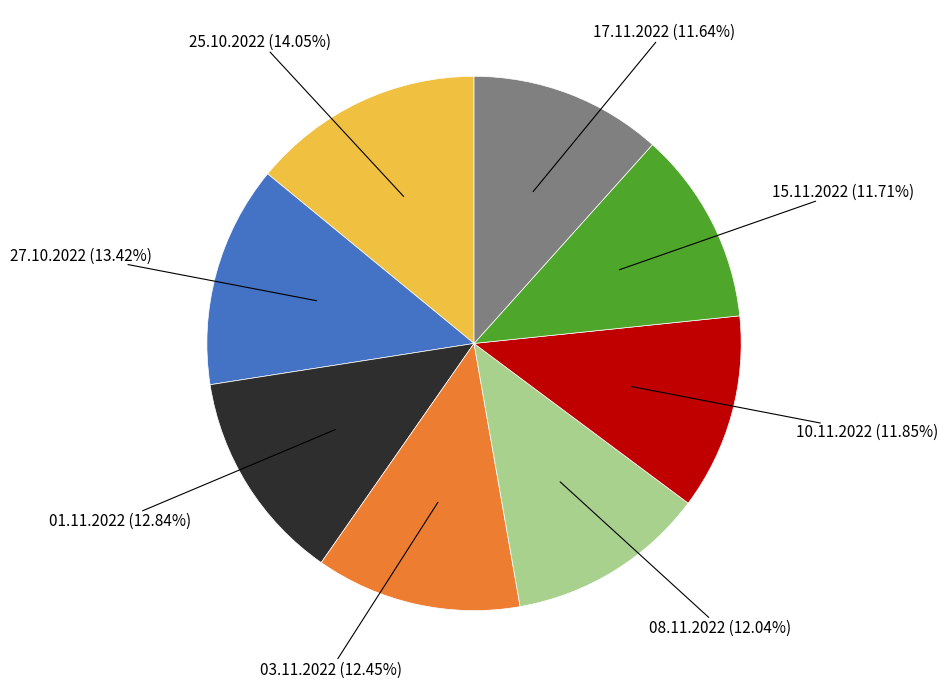

To the nearest percent, what is the average slice percentage?

12%